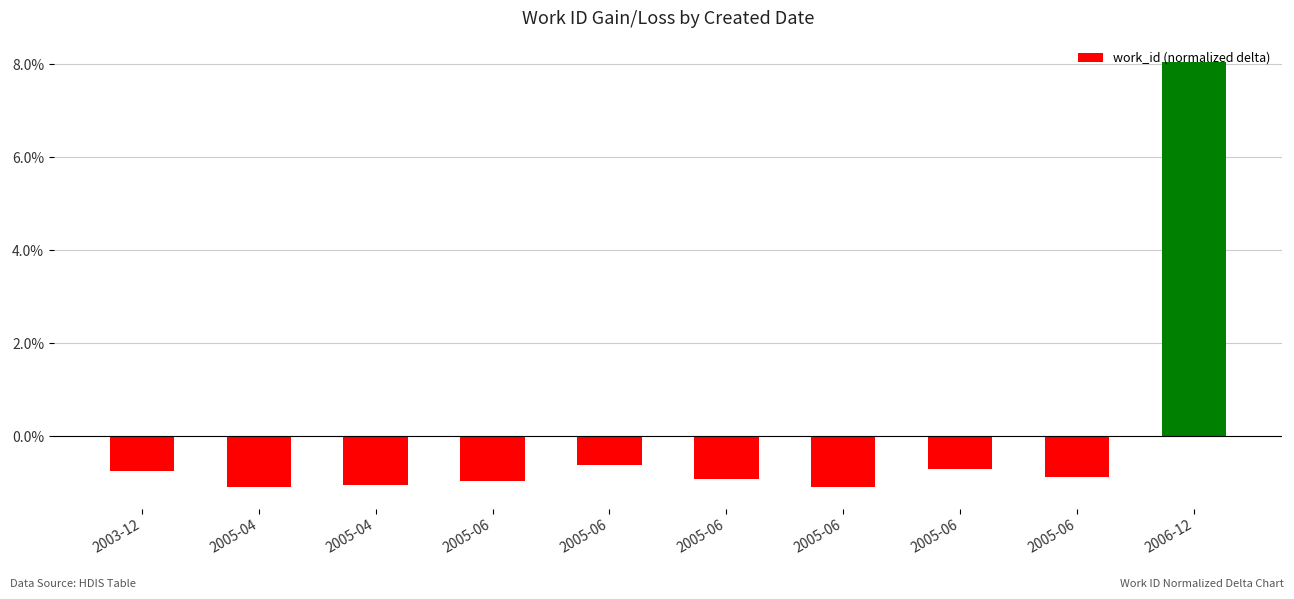

Does the chart contain any negative values?

Yes